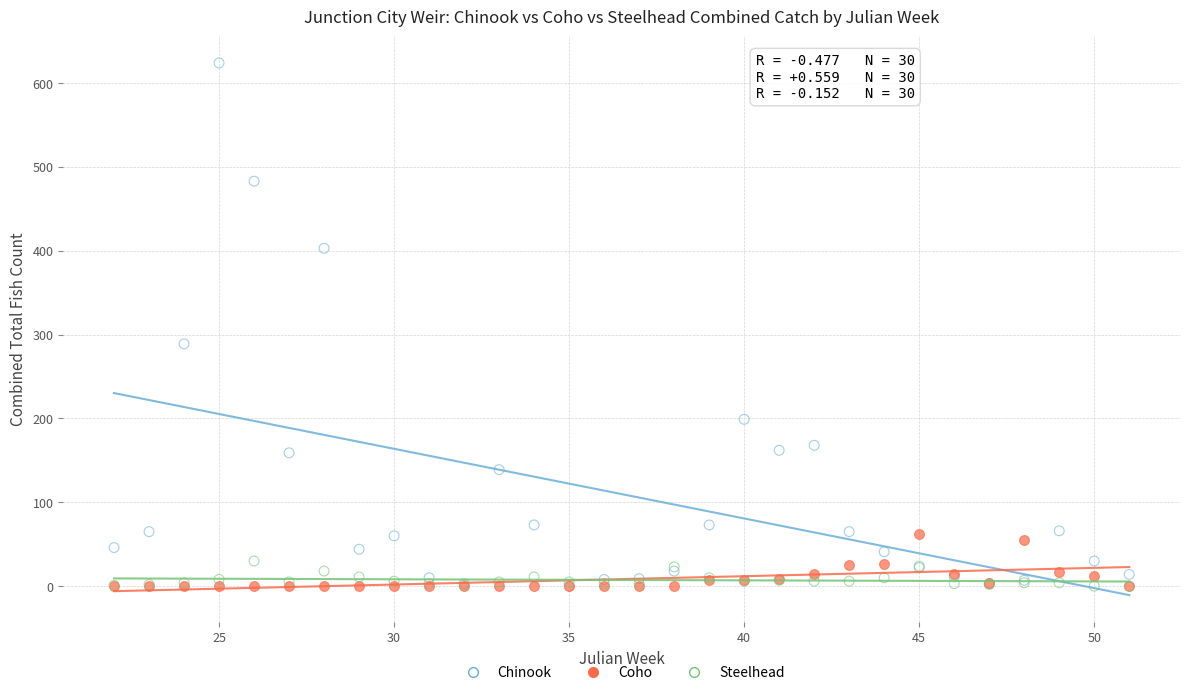

Across all series, what Y value is closest to 312?

289